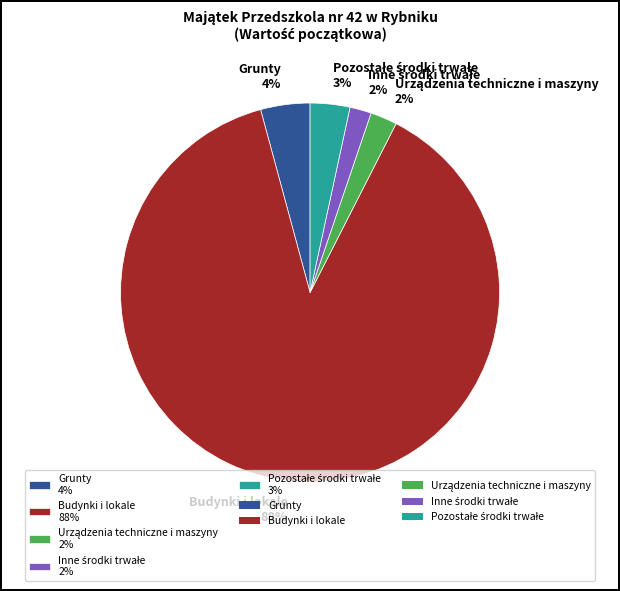

What percentage is the Grunty 4% slice, to the nearest percent?

4%